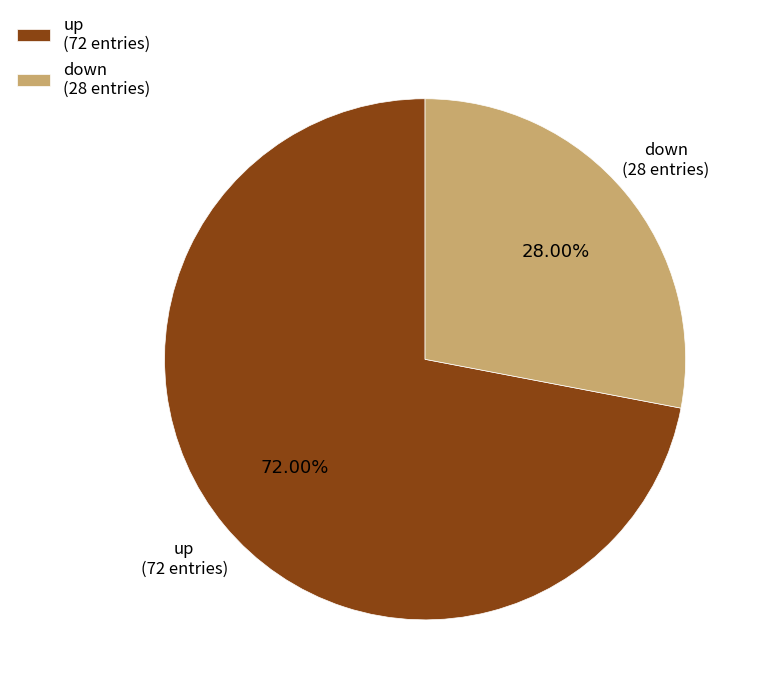

Between up (72 entries) and down (28 entries), which is larger?

up (72 entries)